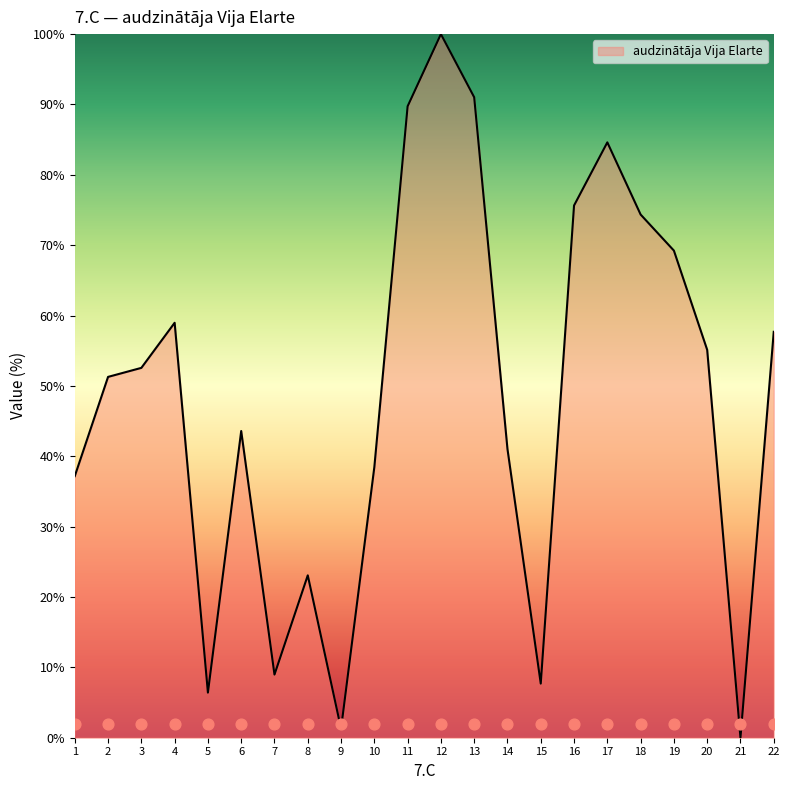

Approximately how many times larger is the value at 8 compared to 22?

0.4